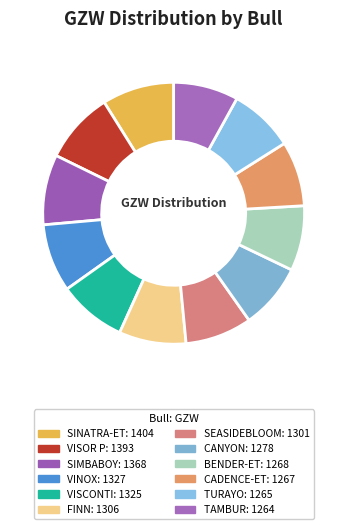

What is the total percentage of FINN and TAMBUR?

16.3%